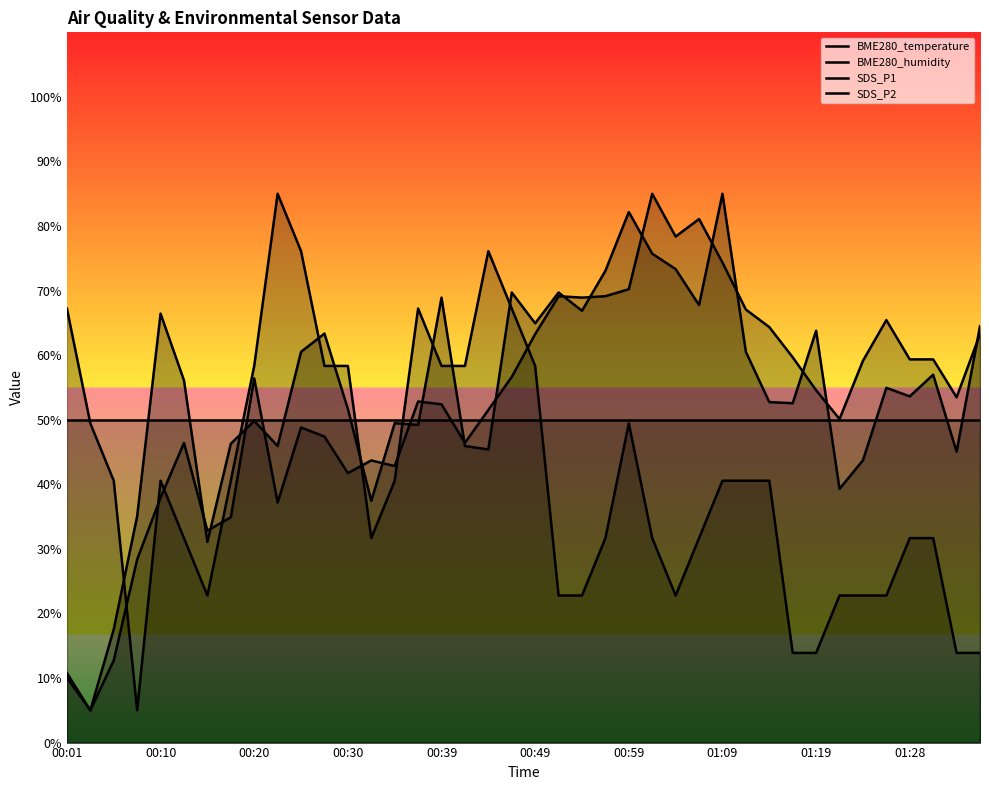

What value does the BME280_temperature series have at 23?

31.7